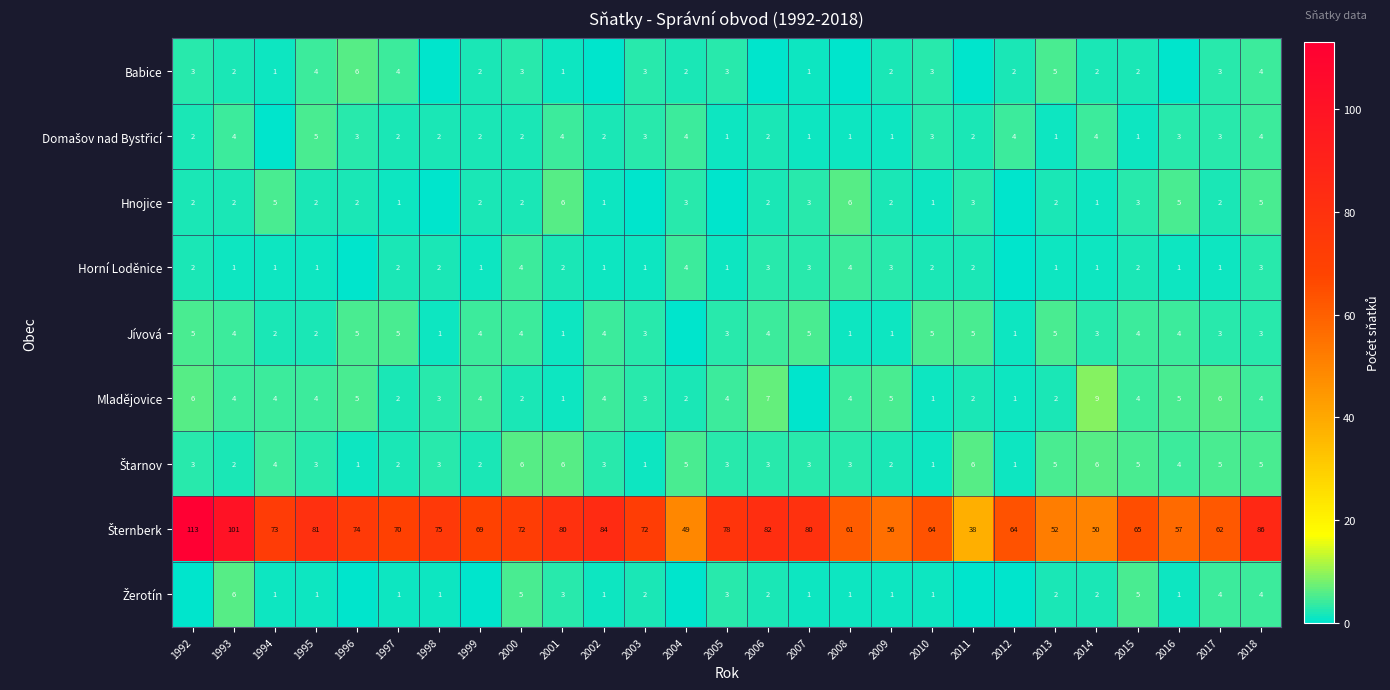

What is the sum of the Babice values at 1993 and 2005?

5